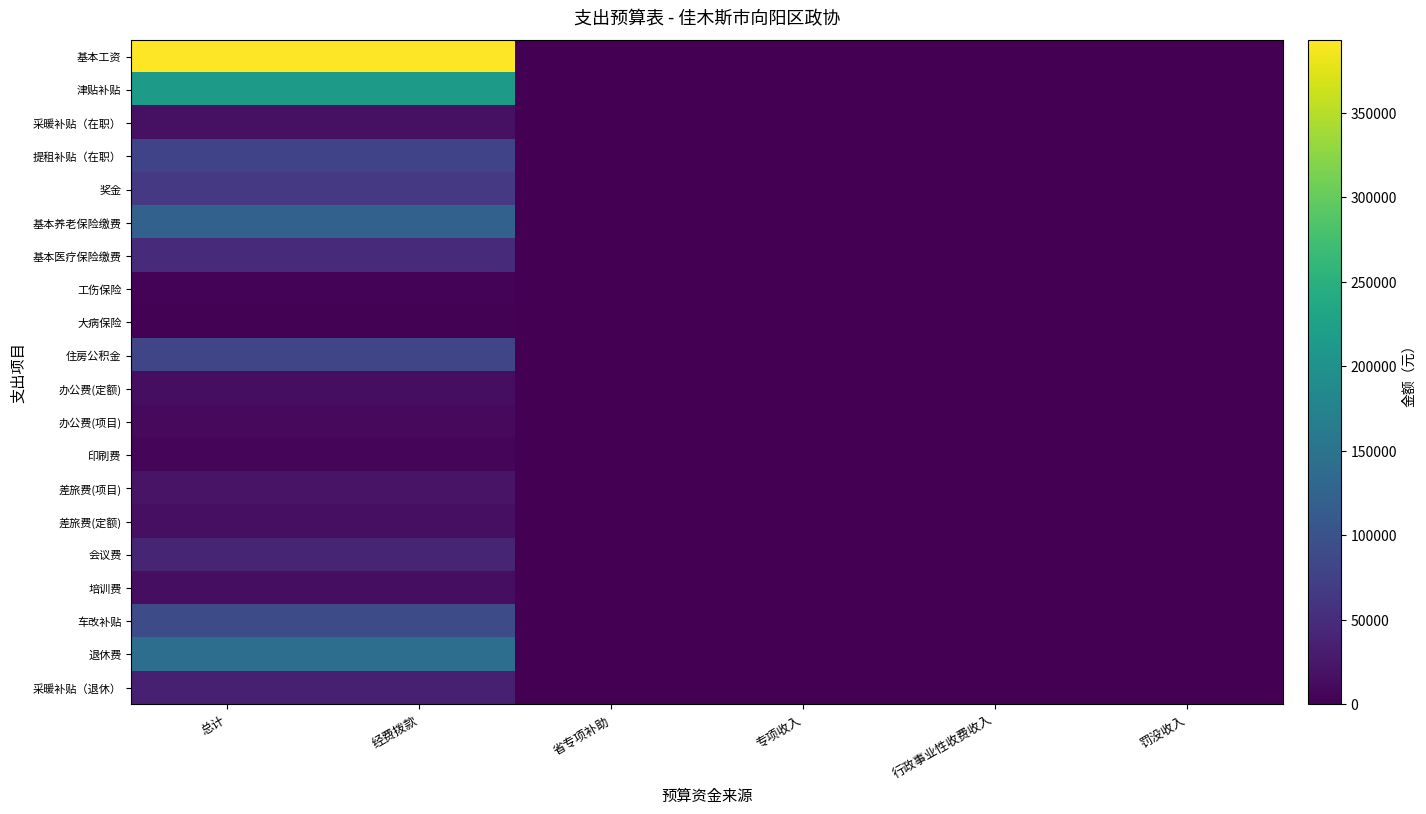

Rank the series by their maximum value, from highest to lowest.

基本工资, 津贴补贴, 退休费, 基本养老保险缴费, 车改补贴, 住房公积金, 提租补贴（在职）, 奖金, 基本医疗保险缴费, 会议费, 采暖补贴（退休）, 差旅费(项目), 采暖补贴（在职）, 差旅费(定额), 培训费, 办公费(定额), 办公费(项目), 印刷费, 工伤保险, 大病保险